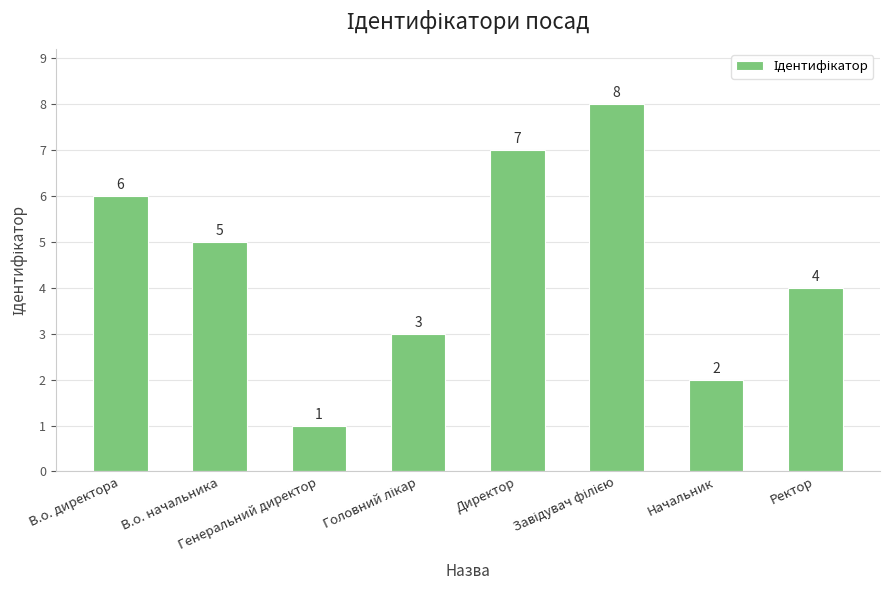

What is the sum of all values?

36